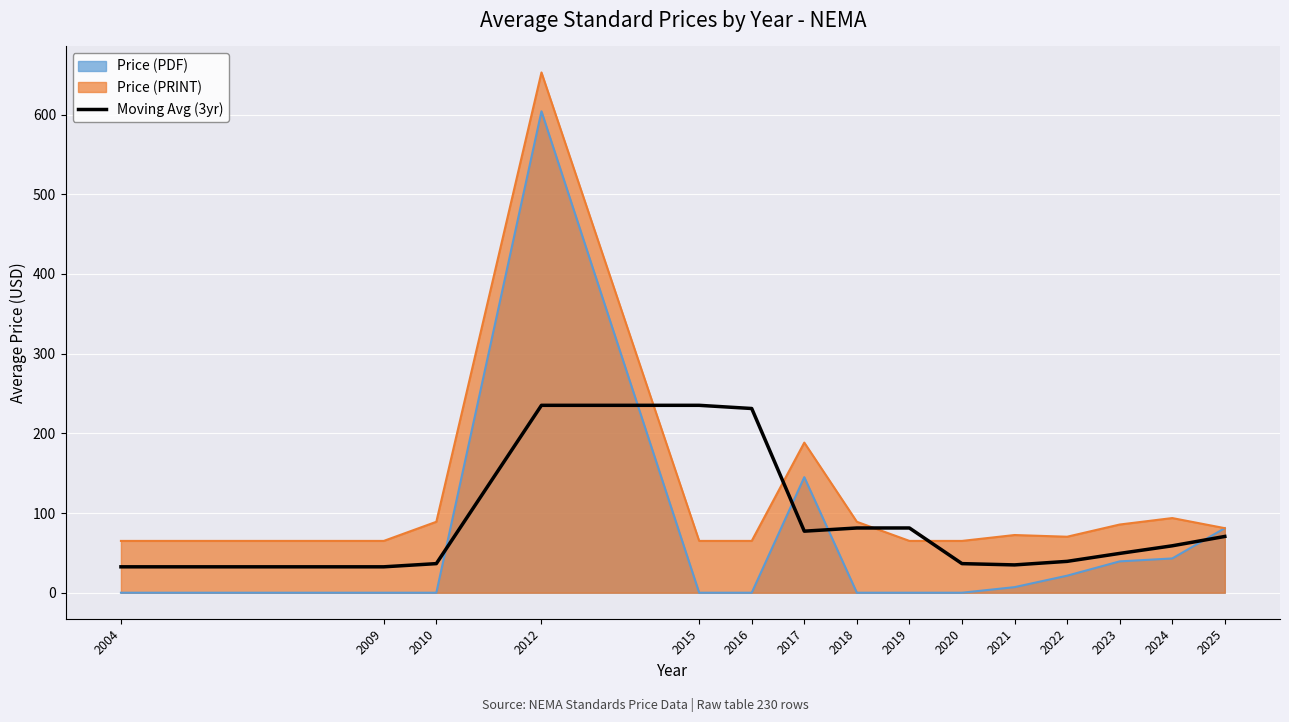

List the series in order of their peak value, lowest first.

Moving Avg (3yr), Price (PDF), Price (PRINT)